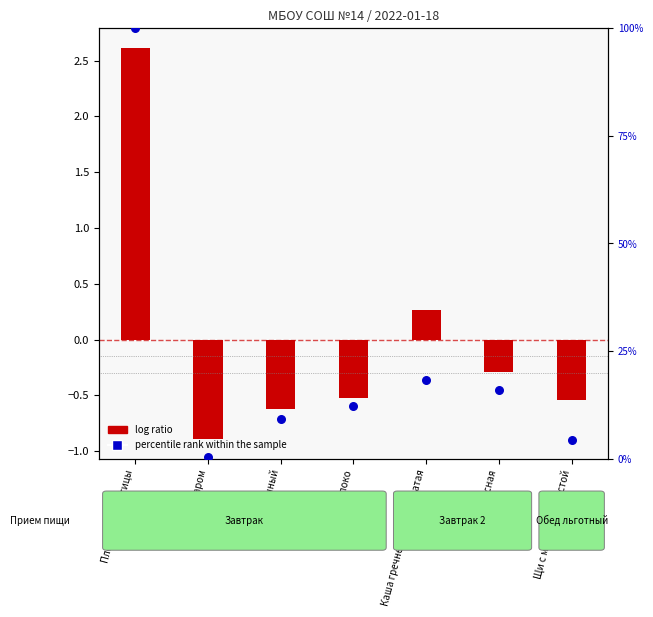

What is the total value across all series at Щи с морской капустой?

3.9